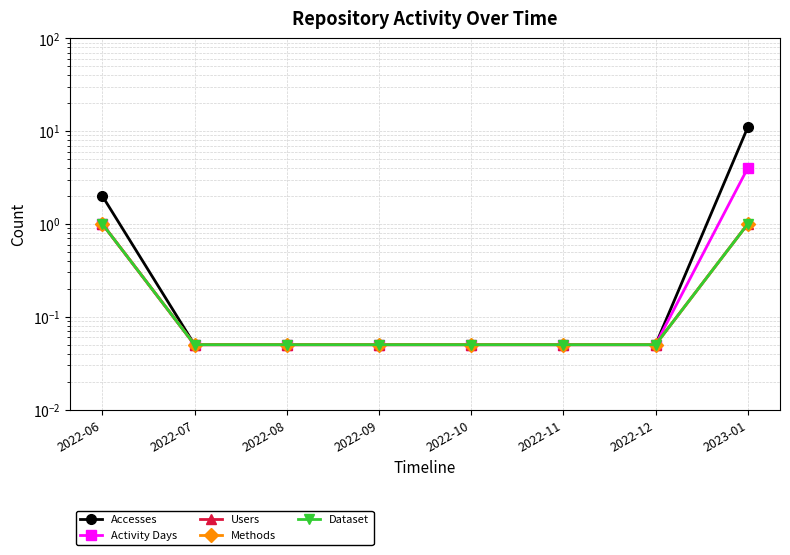

True or false: Methods and Users cross at least once.

False